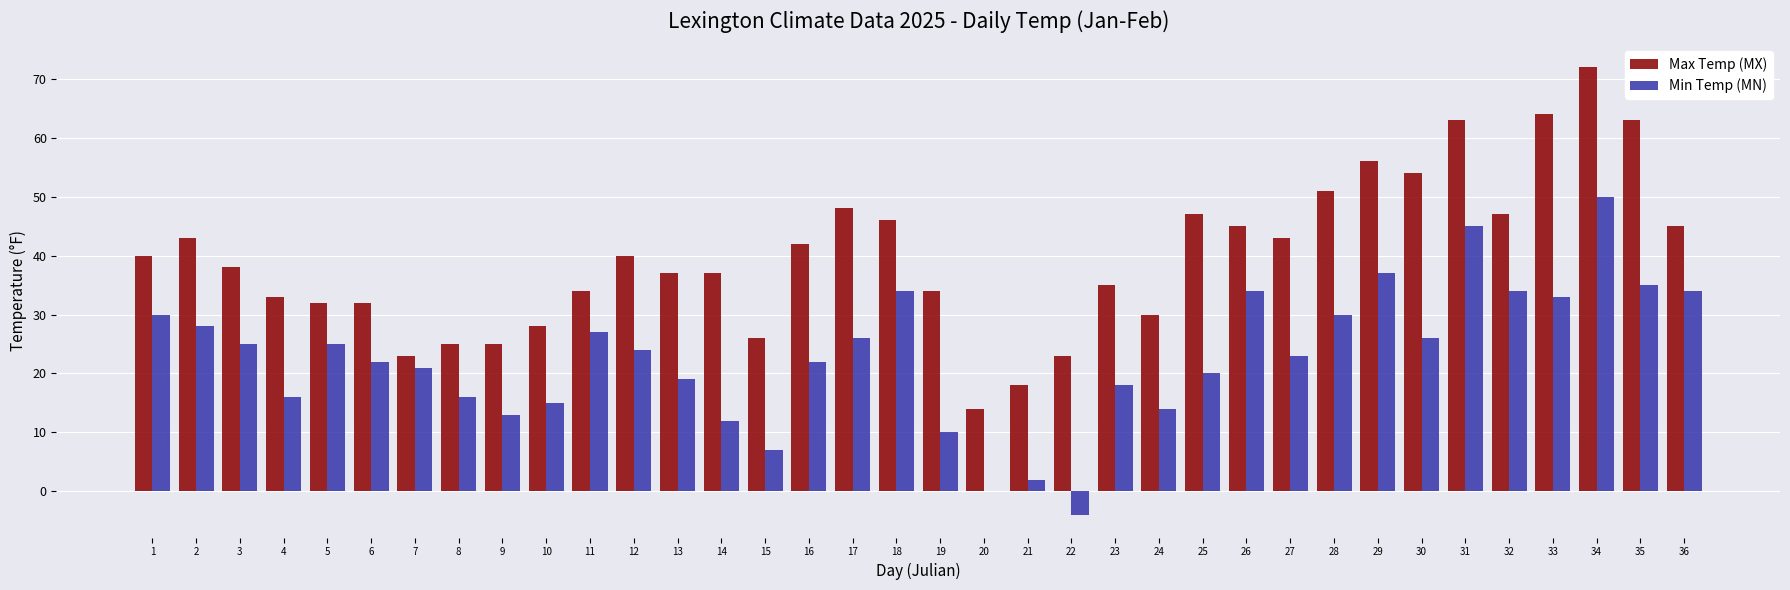

Count the number of categories in the chart.

36